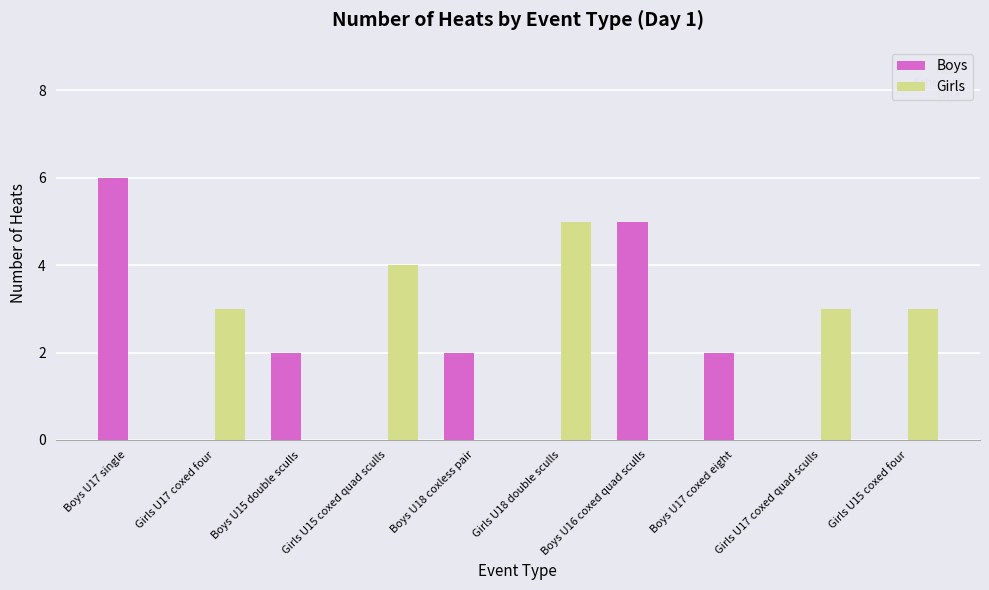

The value of Girls at Boys U17 single is -3. True or false?

False